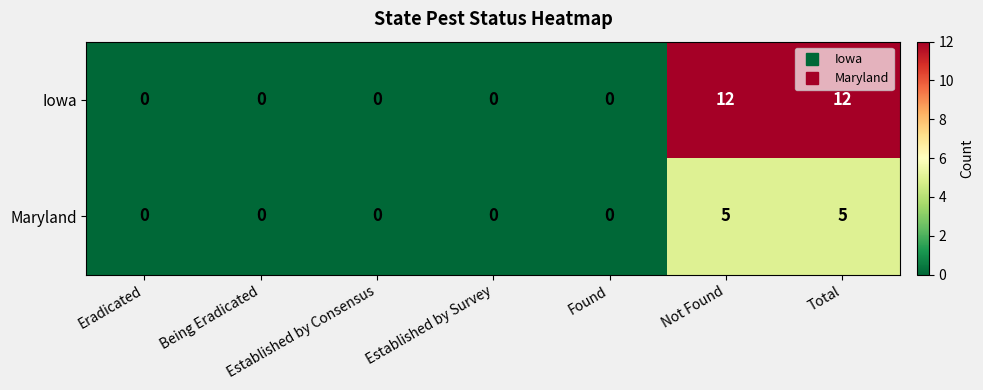

What is the highest value of the Maryland series?

5